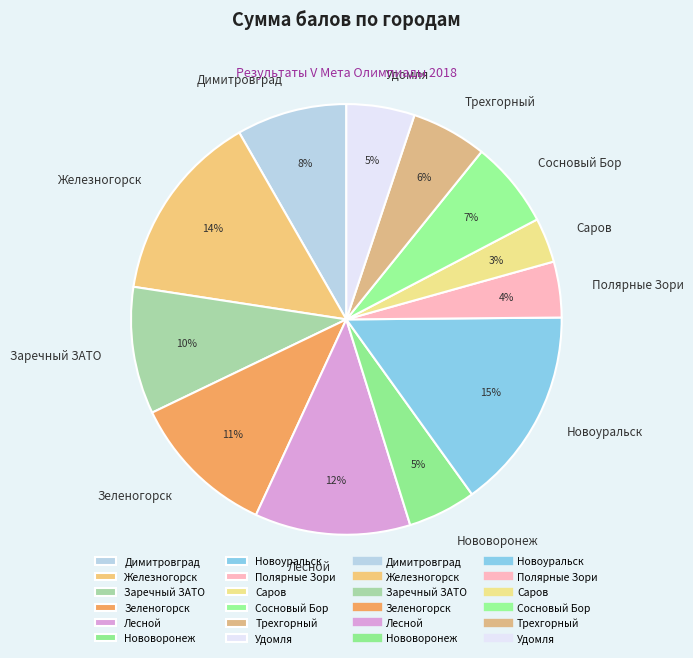

What is the smallest slice in the pie chart?

Саров